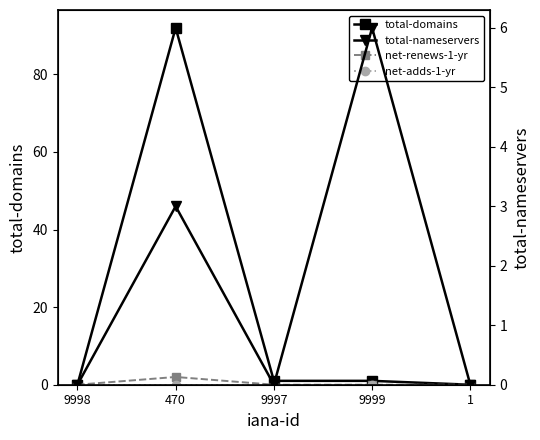

List the series in order of their peak value, highest first.

total-domains, total-nameservers, net-renews-1-yr, net-adds-1-yr